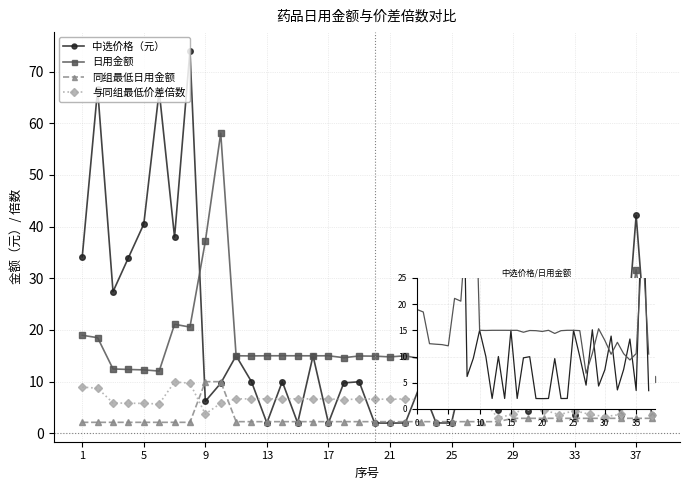

Count the number of data series in this chart.

4